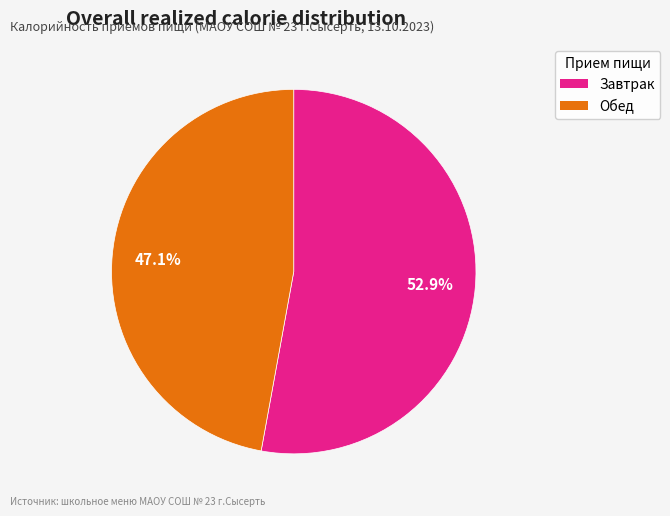

True or false: Завтрак accounts for 47% of the total.

False